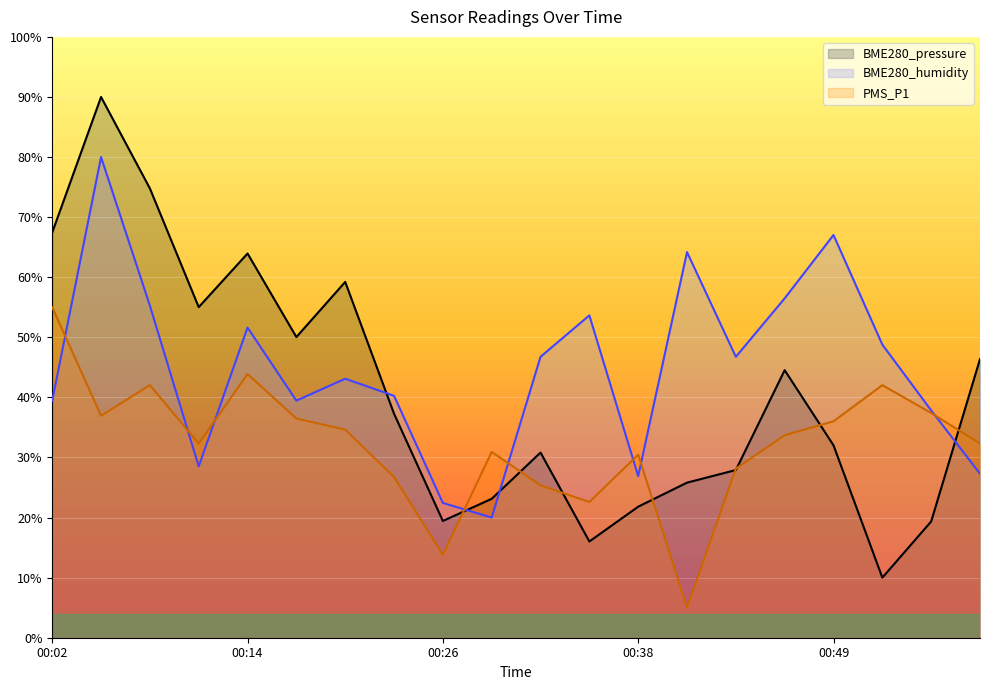

Does the chart display data point markers on the line(s)?

No